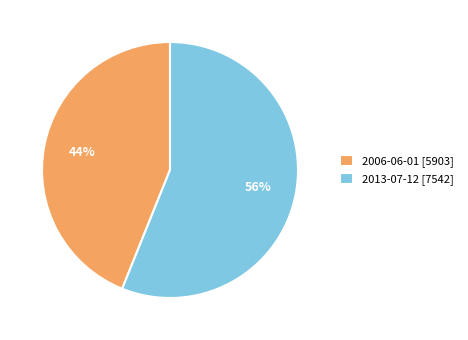

To the nearest percent, what is the average slice percentage?

50%